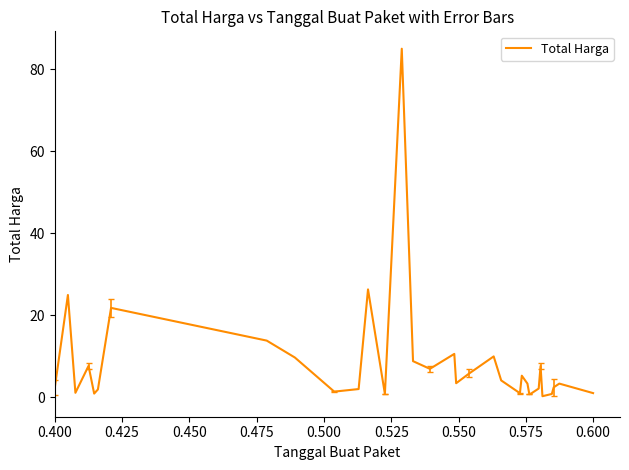

What is the greatest value displayed?

85.0